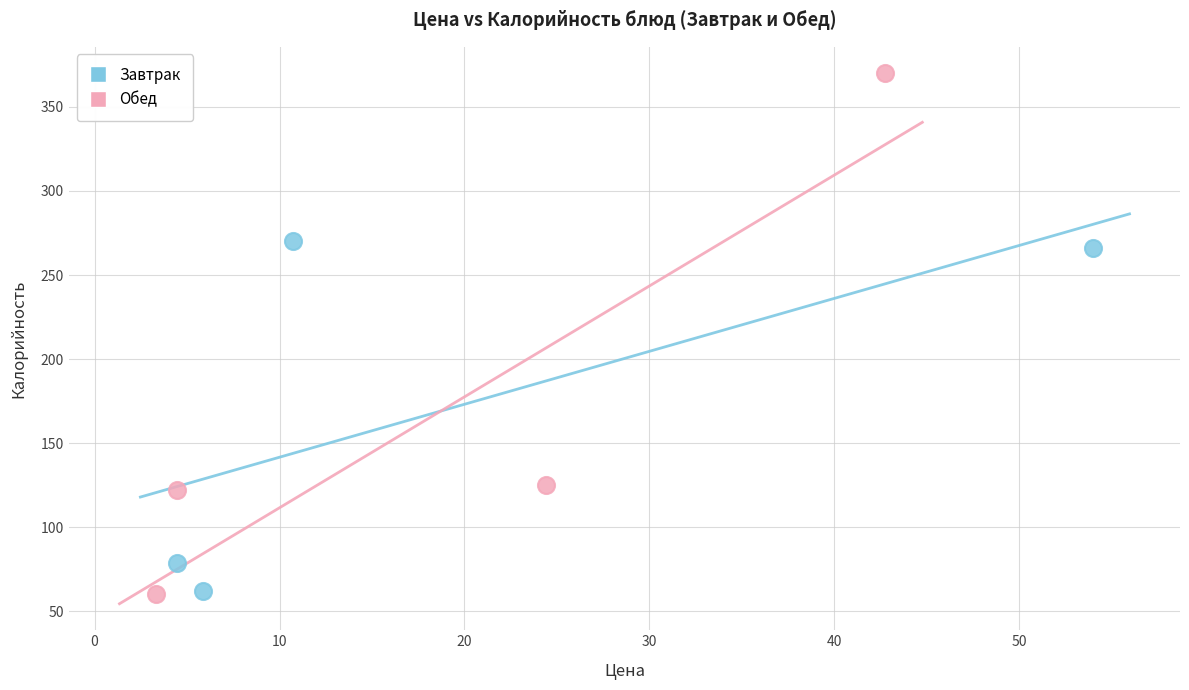

Which series has the widest spread of Y values?

Обед